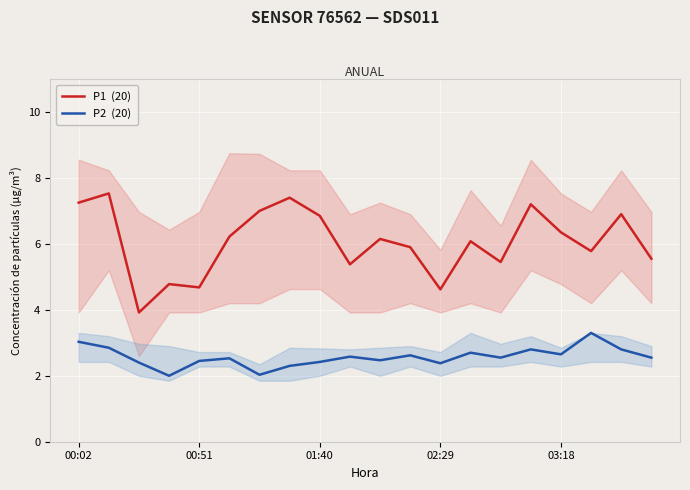

Rank the series at 03:18 from highest to lowest value.

P1  (20), P2  (20)